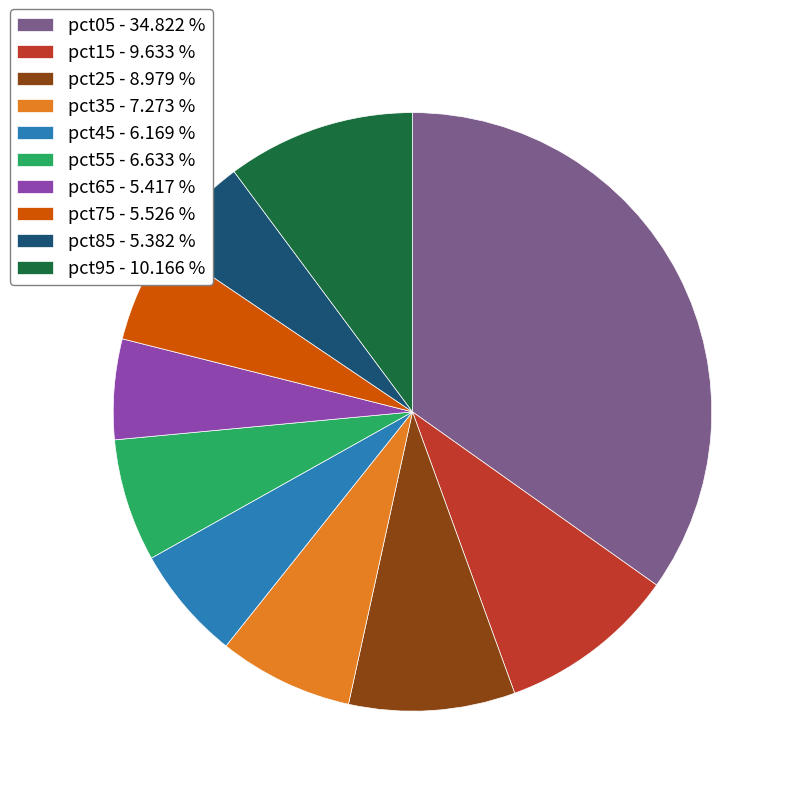

Does any single category account for the majority?

No